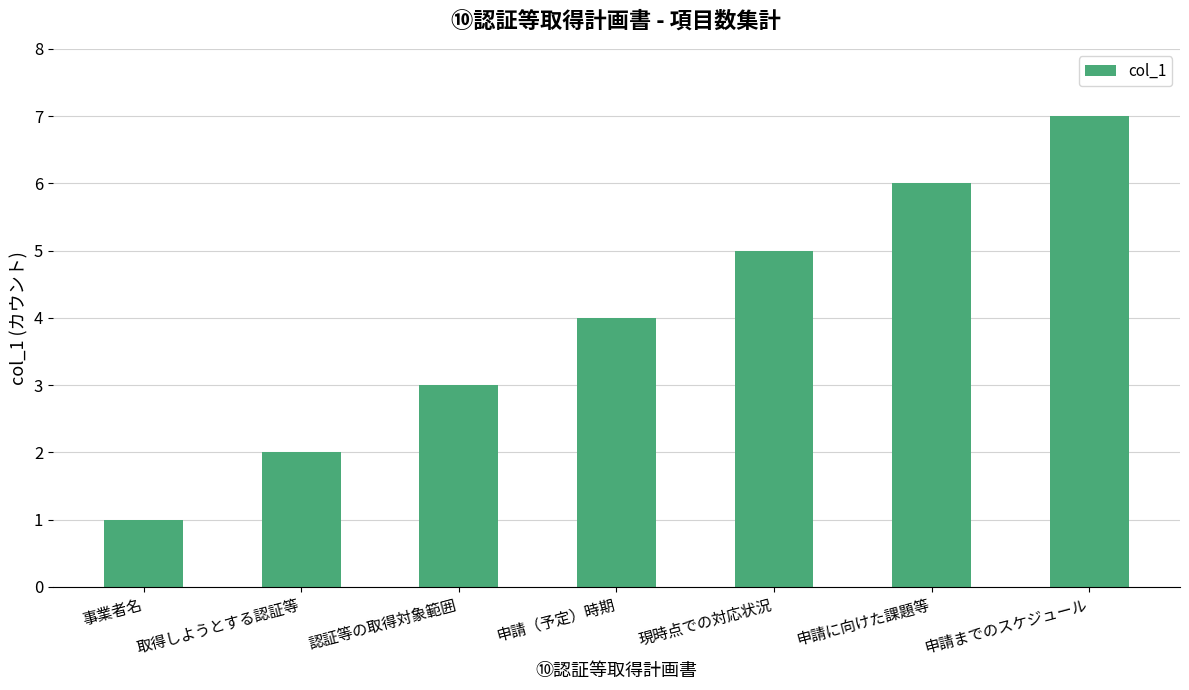

Which category has the highest value across all series?

申請までのスケジュール